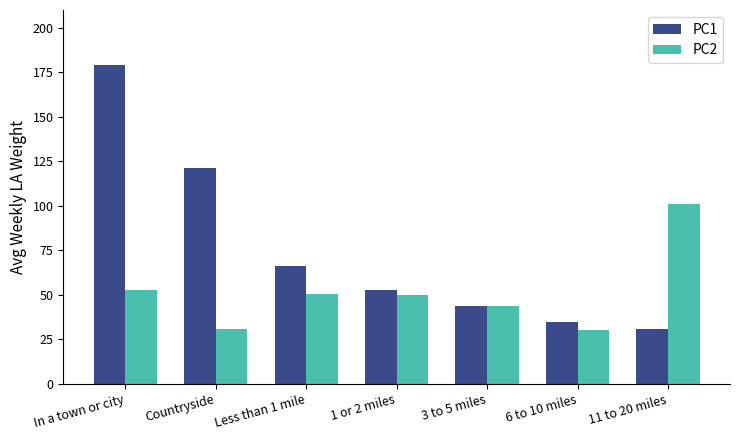

Which series changed the most between Countryside and 6 to 10 miles?

PC1